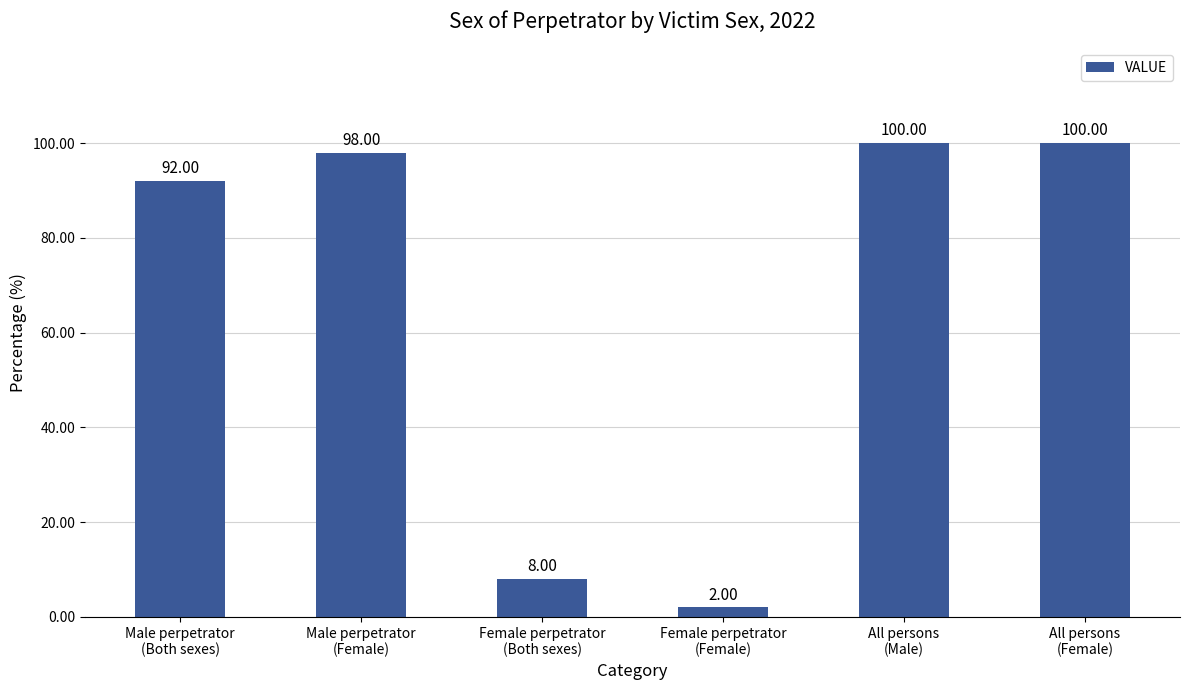

What position from the right is Male perpetrator
(Both sexes)?

6